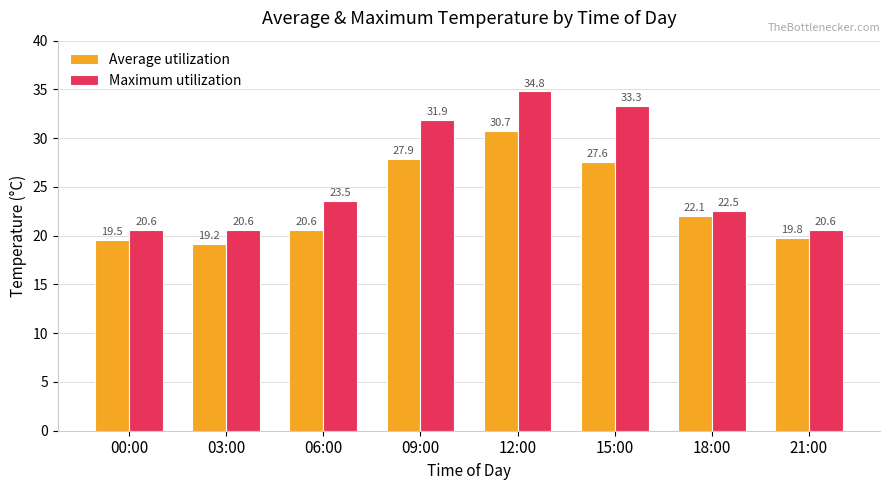

What is the average value of the Maximum utilization series?

26.0